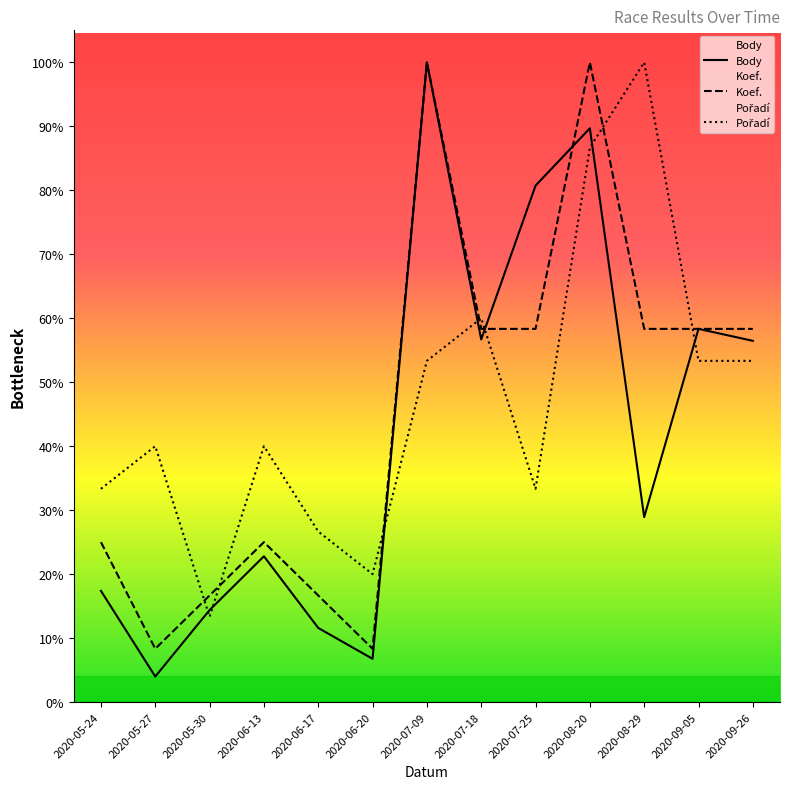

Reading left to right, transcribe all the data shown in this chart.

Body: 1326.6	304.7	1097.8	1739.1	884.4	515.9	7630.7	4325.2	6160.0	6844.2	2206.6	4451.7	4308.7
Koef.: 1907.7	635.9	1271.8	1907.7	1271.8	635.9	7630.7	4451.2	4451.2	7630.7	4451.2	4451.2	4451.2
Pořadí: 2543.6	3052.3	1017.4	3052.3	2034.9	1526.1	4069.7	4578.4	2543.6	6613.3	7630.7	4069.7	4069.7